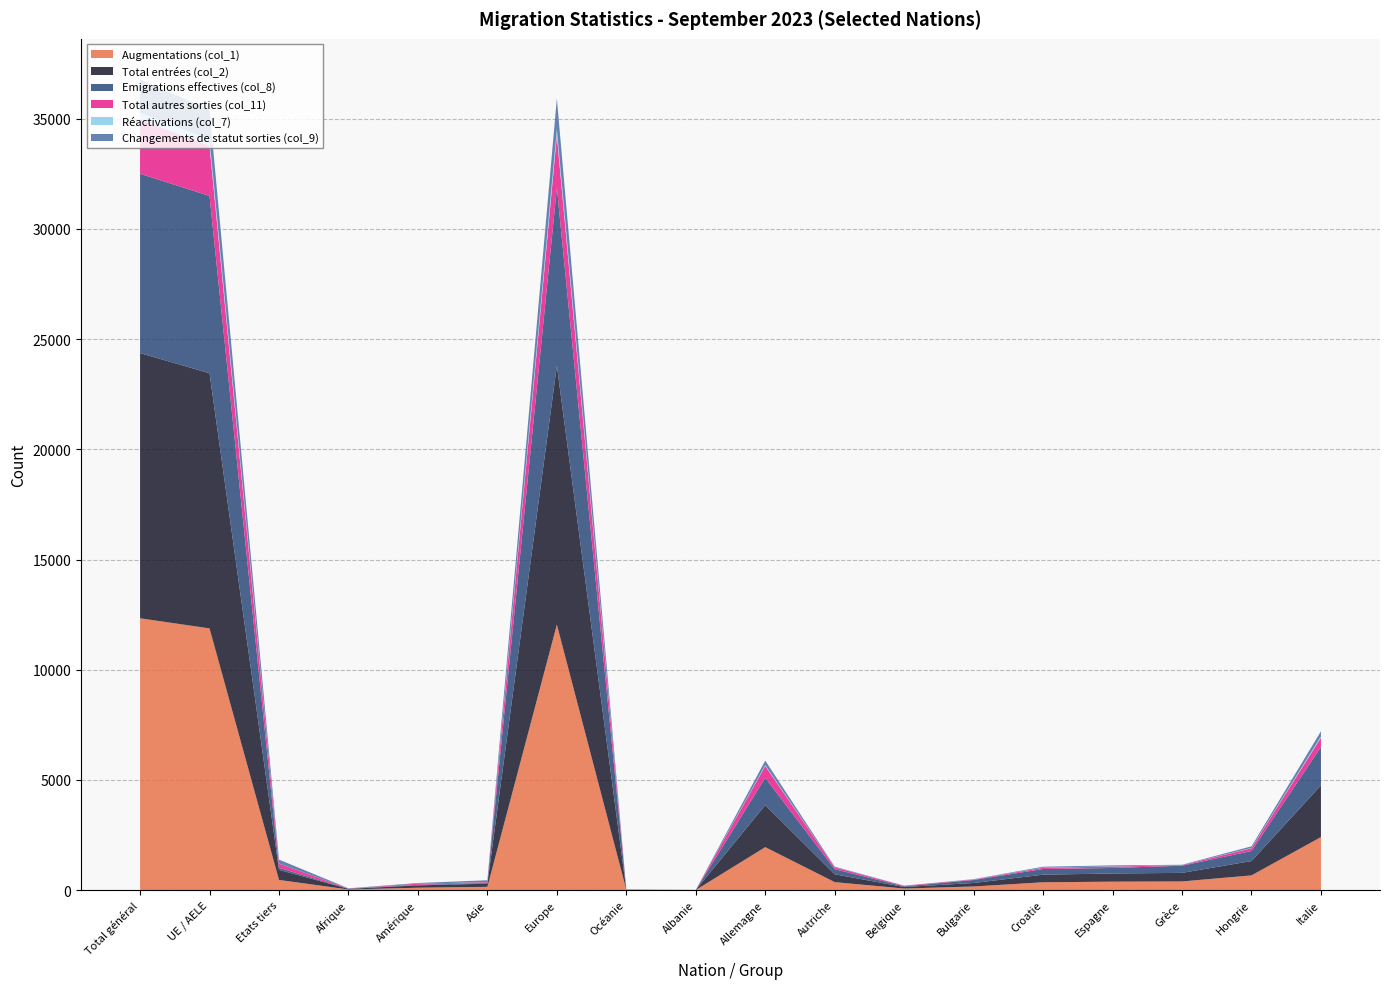

Reading left to right, transcribe all the data shown in this chart.

Augmentations (col_1): Total général=12333	UE / AELE=11874	Etats tiers=459	Afrique=27	Amérique=106	Asie=146	Europe=12045	Océanie=9	Albanie=2	Allemagne=1947	Autriche=360	Belgique=69	Bulgarie=162	Croatie=353	Espagne=381	Grèce=391	Hongrie=666	Italie=2404
Total entrées (col_2): Total général=12035	UE / AELE=11579	Etats tiers=456	Afrique=27	Amérique=106	Asie=144	Europe=11749	Océanie=9	Albanie=1	Allemagne=1907	Autriche=356	Belgique=68	Bulgarie=159	Croatie=345	Espagne=371	Grèce=389	Hongrie=651	Italie=2349
Emigrations effectives (col_8): Total général=8138	UE / AELE=8045	Etats tiers=93	Afrique=5	Amérique=27	Asie=31	Europe=8073	Océanie=2	Albanie=0	Allemagne=1236	Autriche=229	Belgique=31	Bulgarie=134	Croatie=257	Espagne=250	Grèce=324	Hongrie=456	Italie=1738
Total autres sorties (col_11): Total général=2471	UE / AELE=2277	Etats tiers=194	Afrique=9	Amérique=51	Asie=35	Europe=2370	Océanie=6	Albanie=2	Allemagne=541	Autriche=82	Belgique=28	Bulgarie=23	Croatie=57	Espagne=63	Grèce=27	Hongrie=127	Italie=425
Réactivations (col_7): Total général=298	UE / AELE=295	Etats tiers=3	Afrique=0	Amérique=0	Asie=2	Europe=296	Océanie=0	Albanie=1	Allemagne=40	Autriche=4	Belgique=1	Bulgarie=3	Croatie=8	Espagne=10	Grèce=2	Hongrie=15	Italie=55
Changements de statut sorties (col_9): Total général=1514	UE / AELE=1338	Etats tiers=176	Afrique=11	Amérique=30	Asie=87	Europe=1384	Océanie=2	Albanie=0	Allemagne=204	Autriche=30	Belgique=3	Bulgarie=14	Croatie=39	Espagne=45	Grèce=15	Hongrie=70	Italie=235